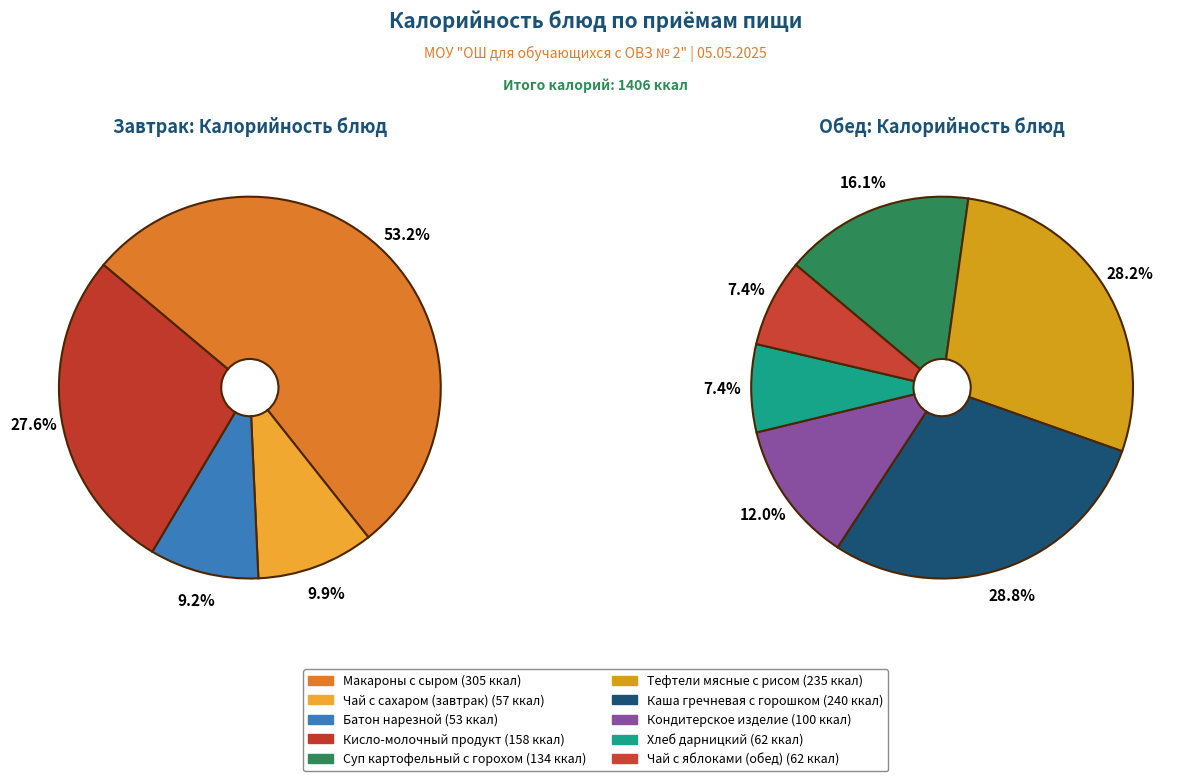

Which category has the biggest portion of the pie?

Макароны с сыром